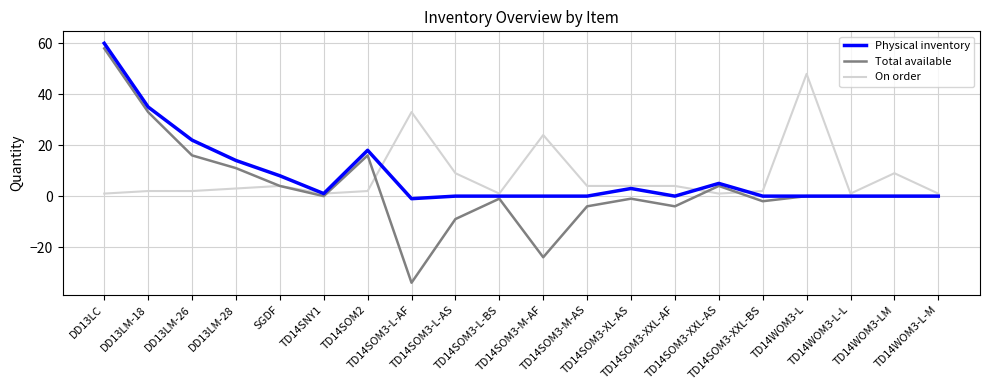

Does the chart display data point markers on the line(s)?

No